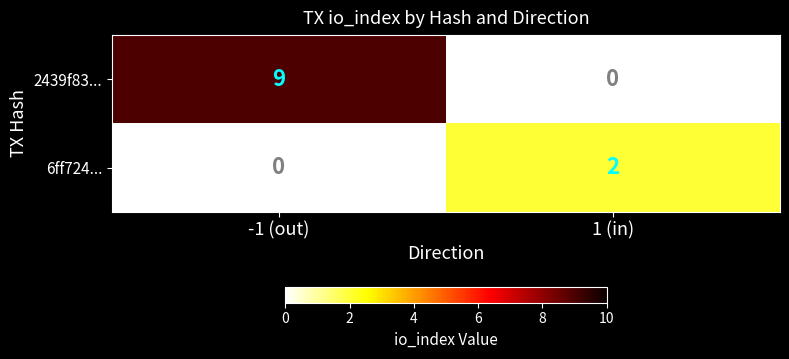

What is the difference between the 2439f83... values at 1 (in) and -1 (out)?

9